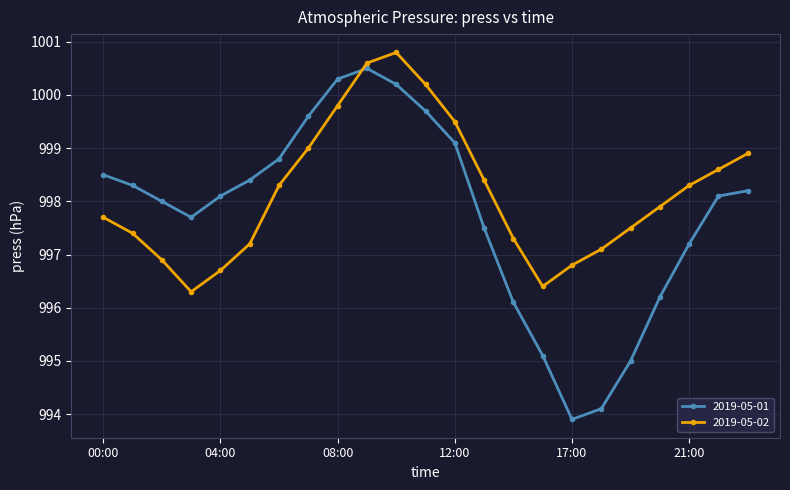

True or false: 2019-05-01 has more than 0 points higher than both neighbors.

True